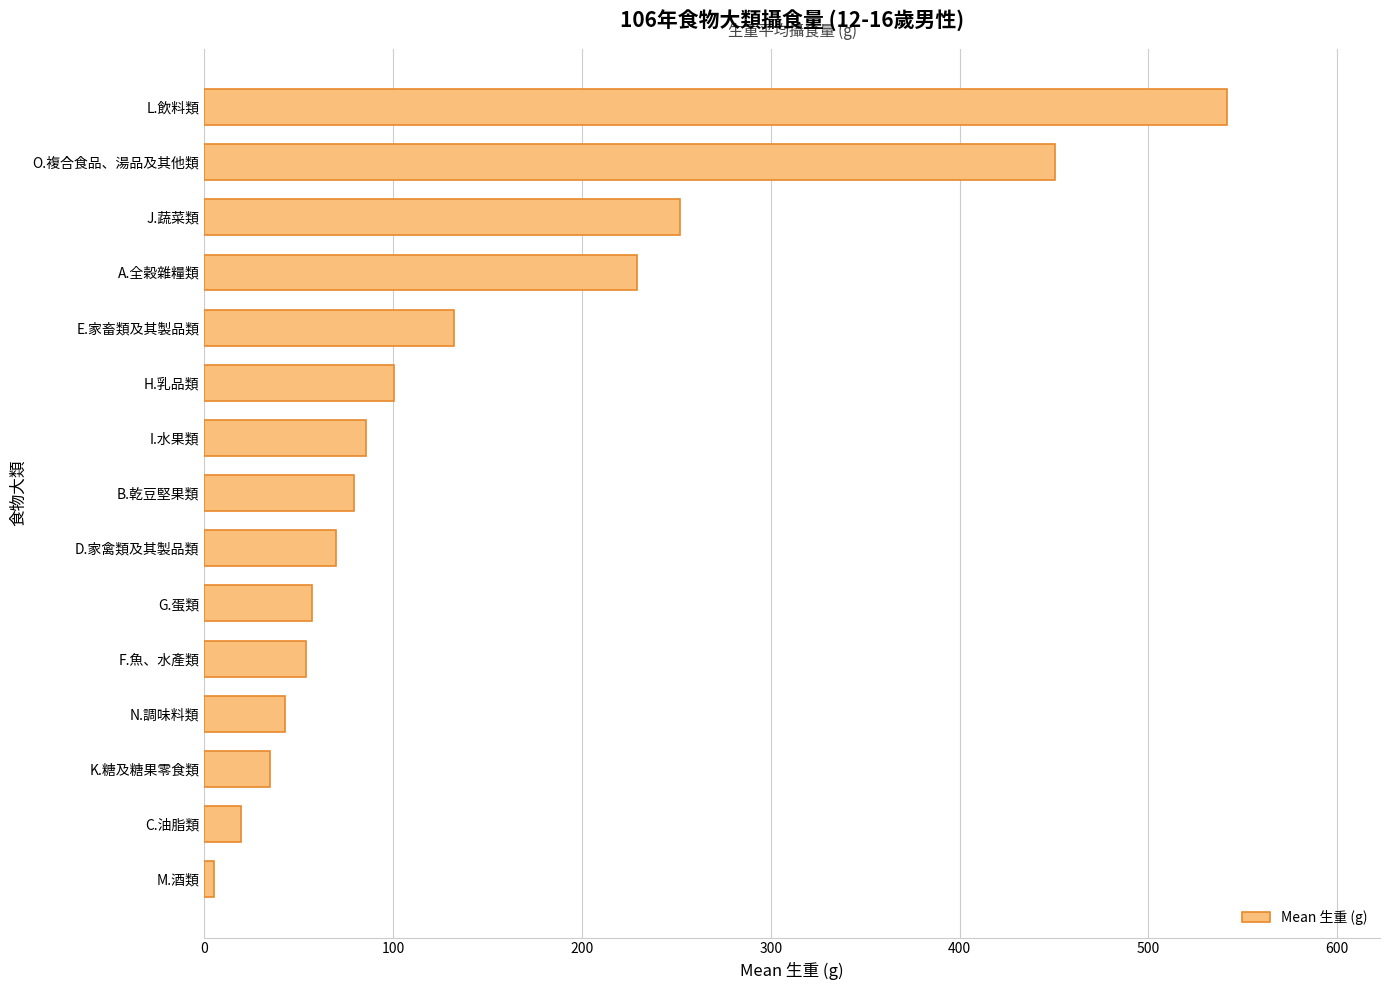

The value at C.油脂類 is 19.3. True or false?

True